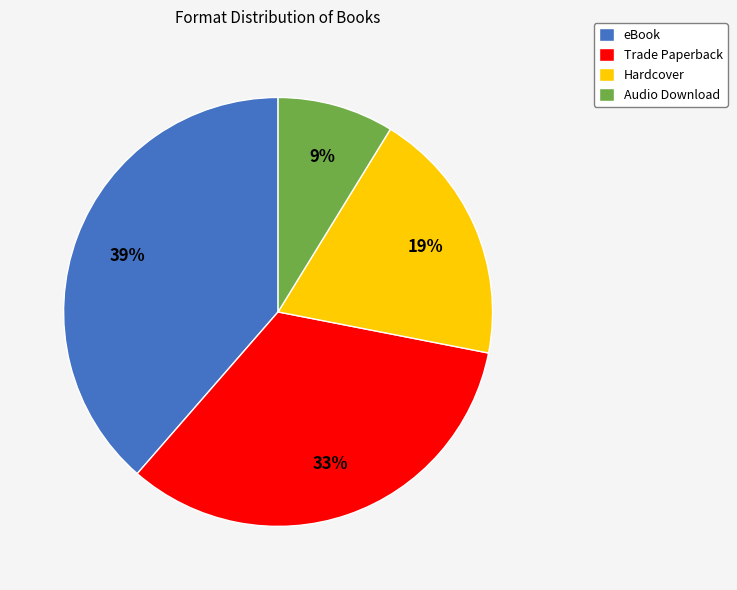

The Audio Download slice represents 1% of the pie. True or false?

False